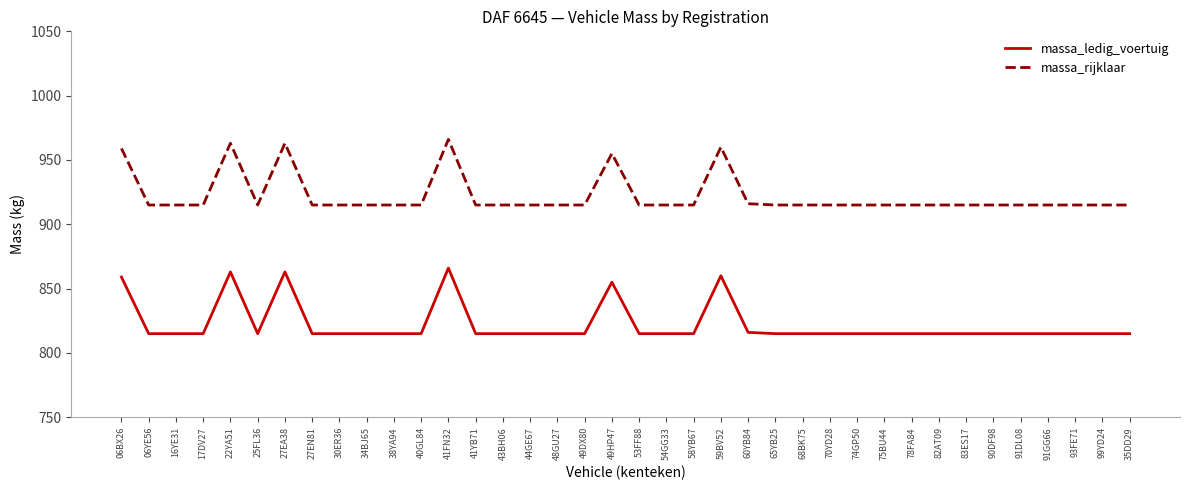

What is the difference between the second highest and second lowest values in the massa_ledig_voertuig series?

48